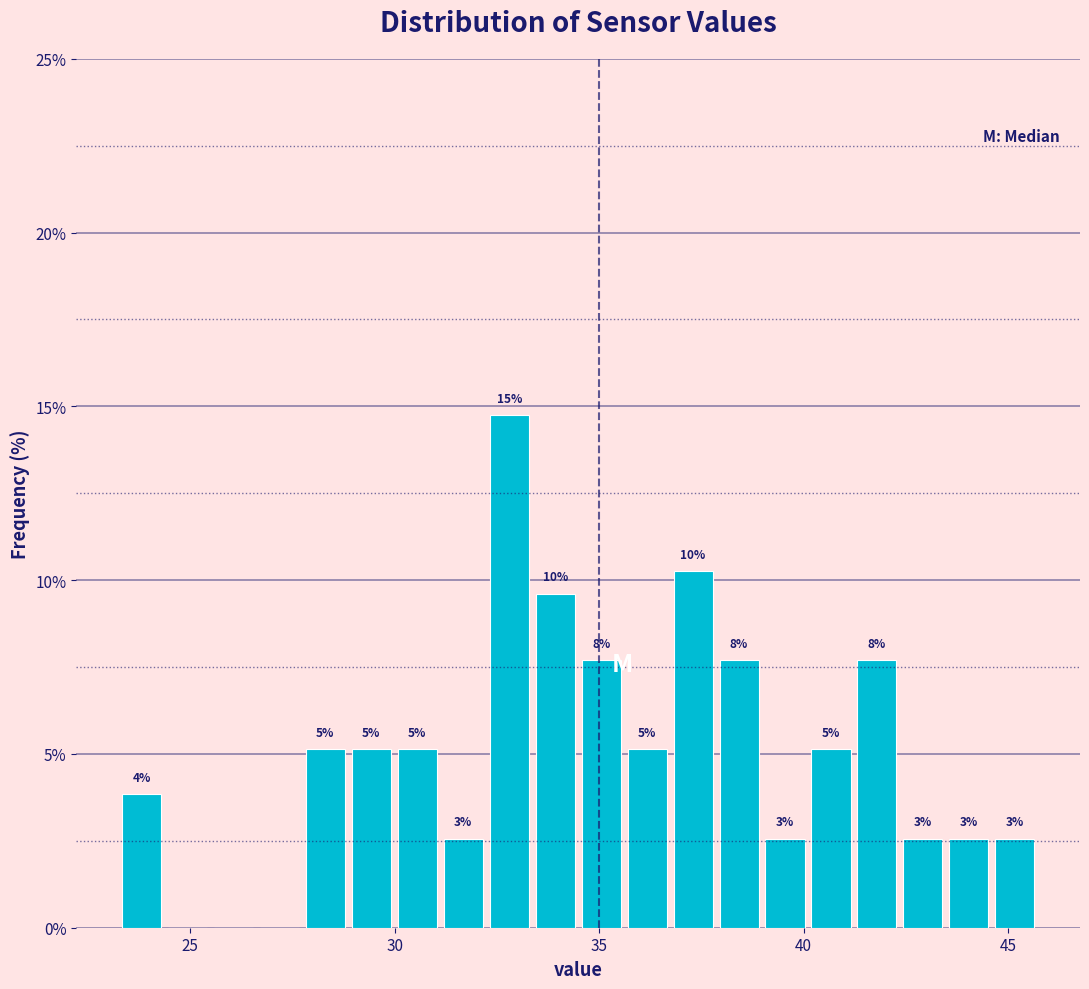

Around what value on the x-axis is the tallest bar? Give the approximate position of its centre, as read against the axis.

33.0